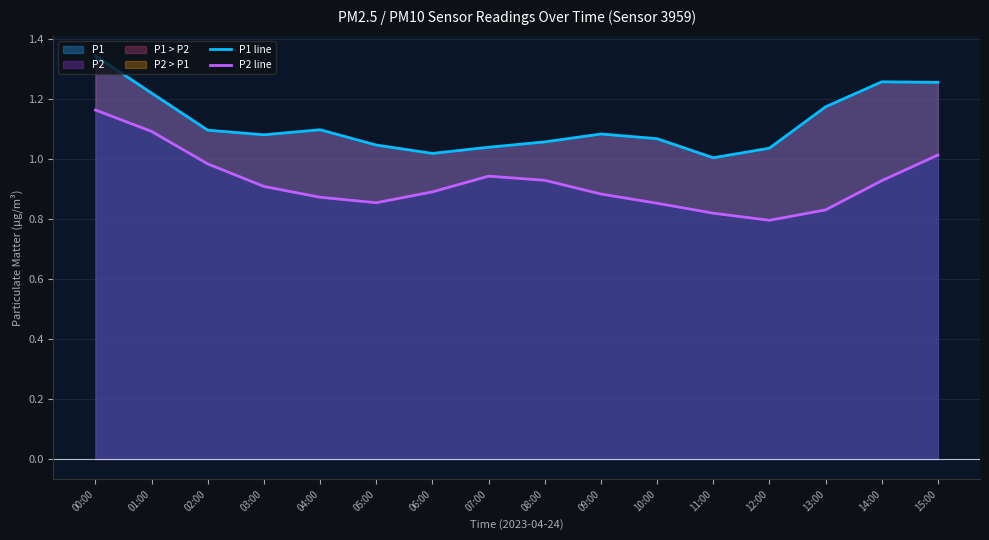

Between 04:00 and 09:00, which series saw the biggest shift?

P1 line